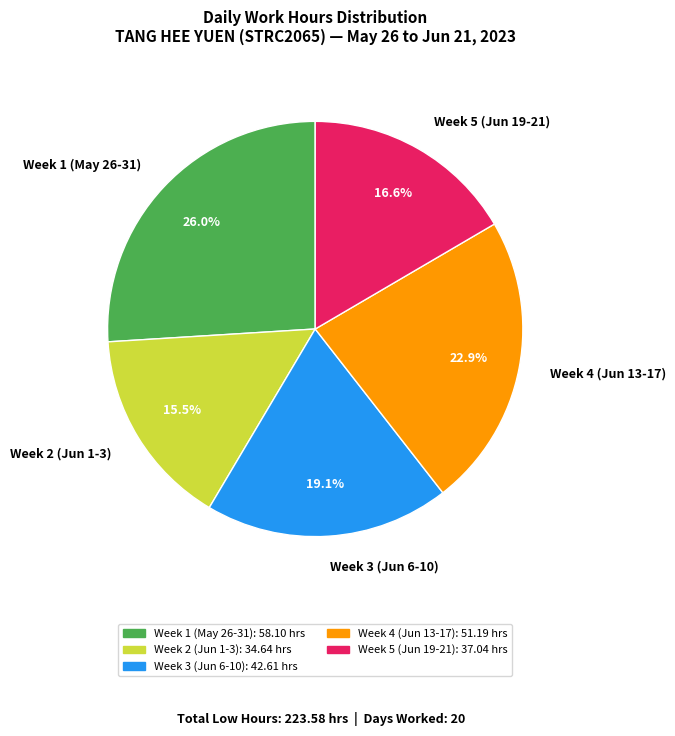

What is the total percentage of Week 3 (Jun 6-10) and Week 4 (Jun 13-17)?

42.0%